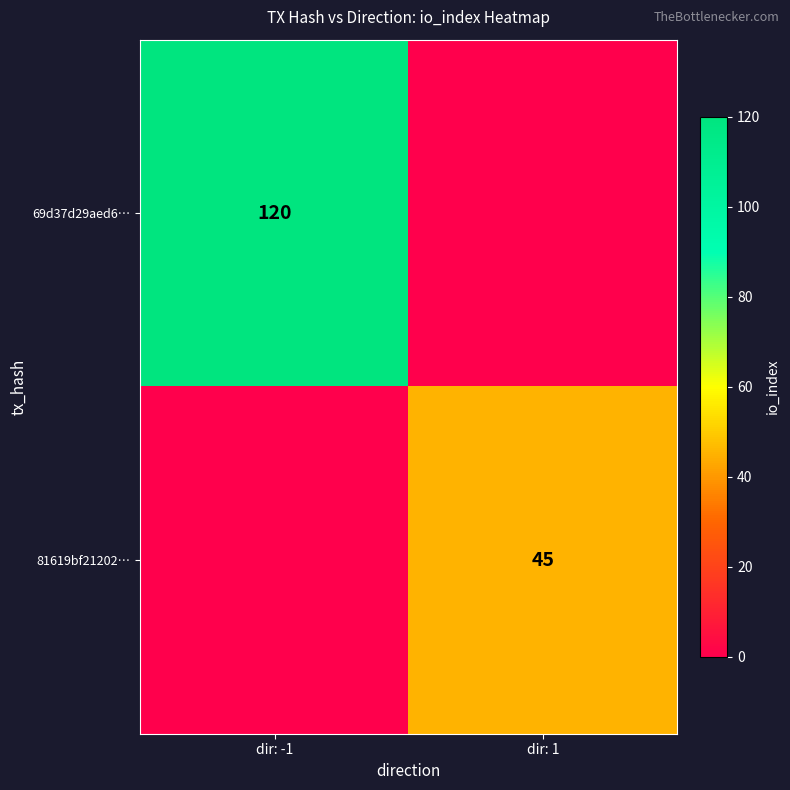

True or false: 81619bf21202… has a value of 45 at dir: 1.

True